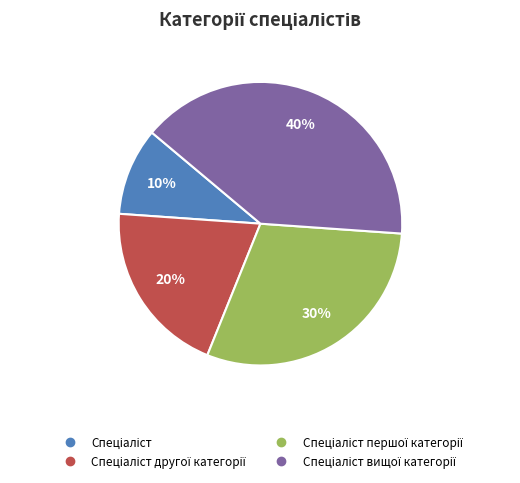

How many slices are in this pie chart?

4